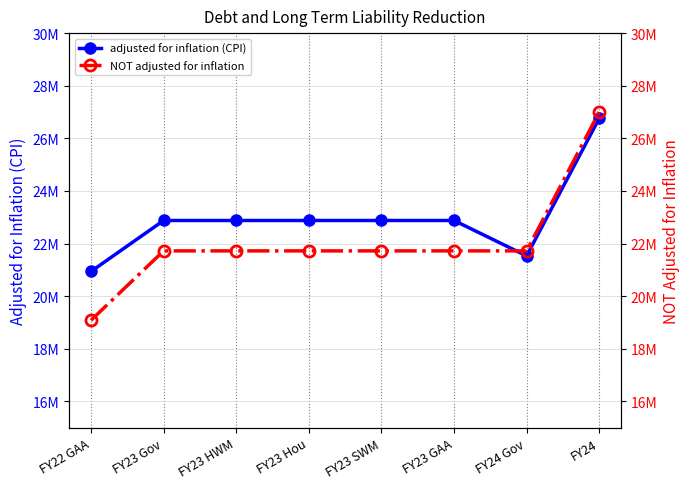

What is the difference between the NOT adjusted for inflation values at FY22 GAA and FY24 Gov?

2635910